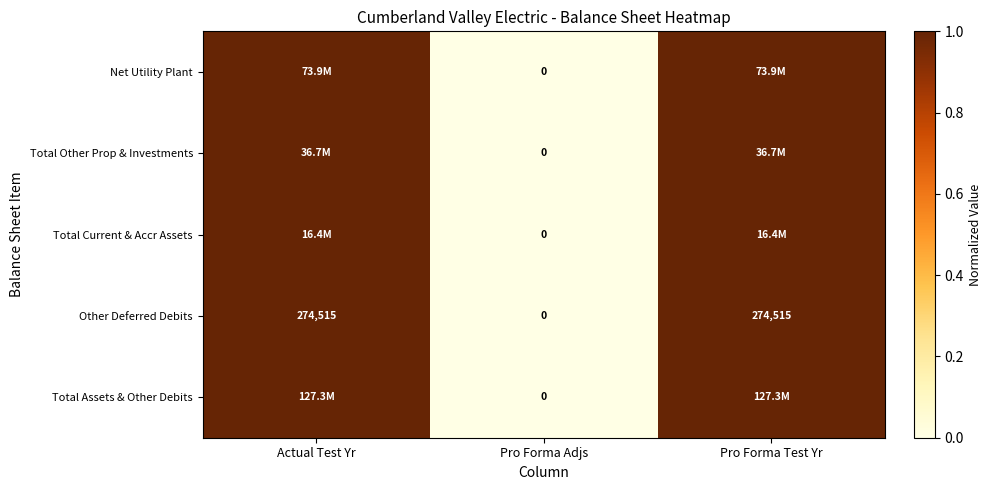

At which category is the sum across all series the highest?

Actual Test Yr